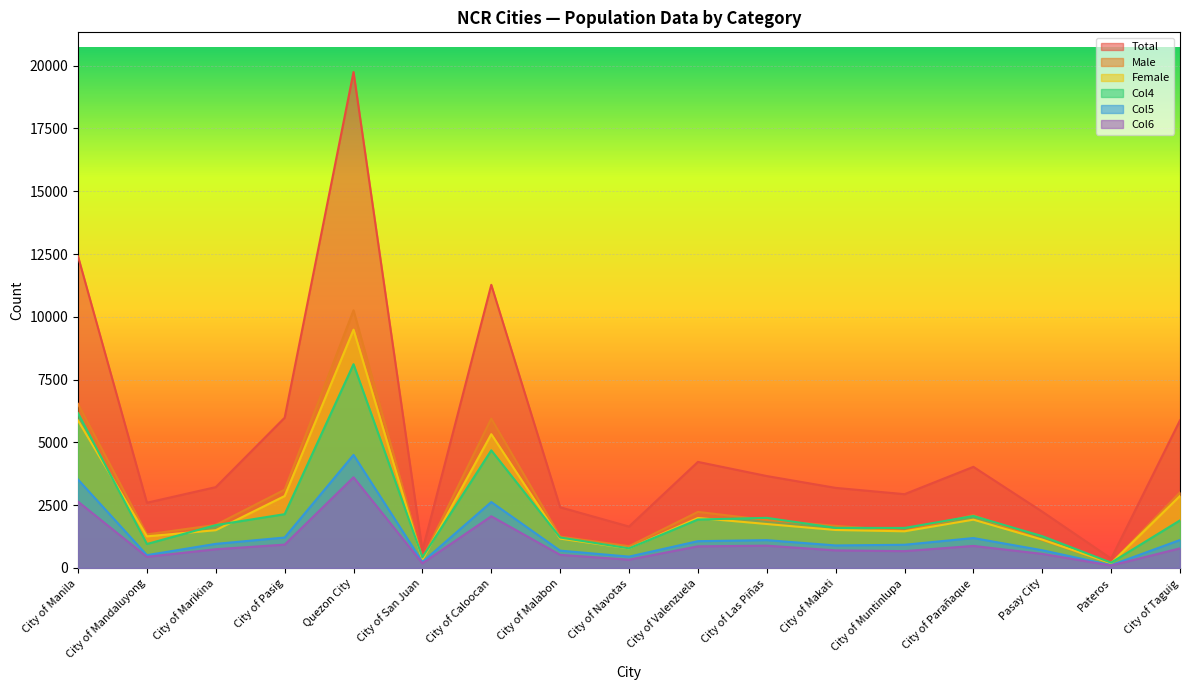

How many interior local valleys does the Col4 series have?

5